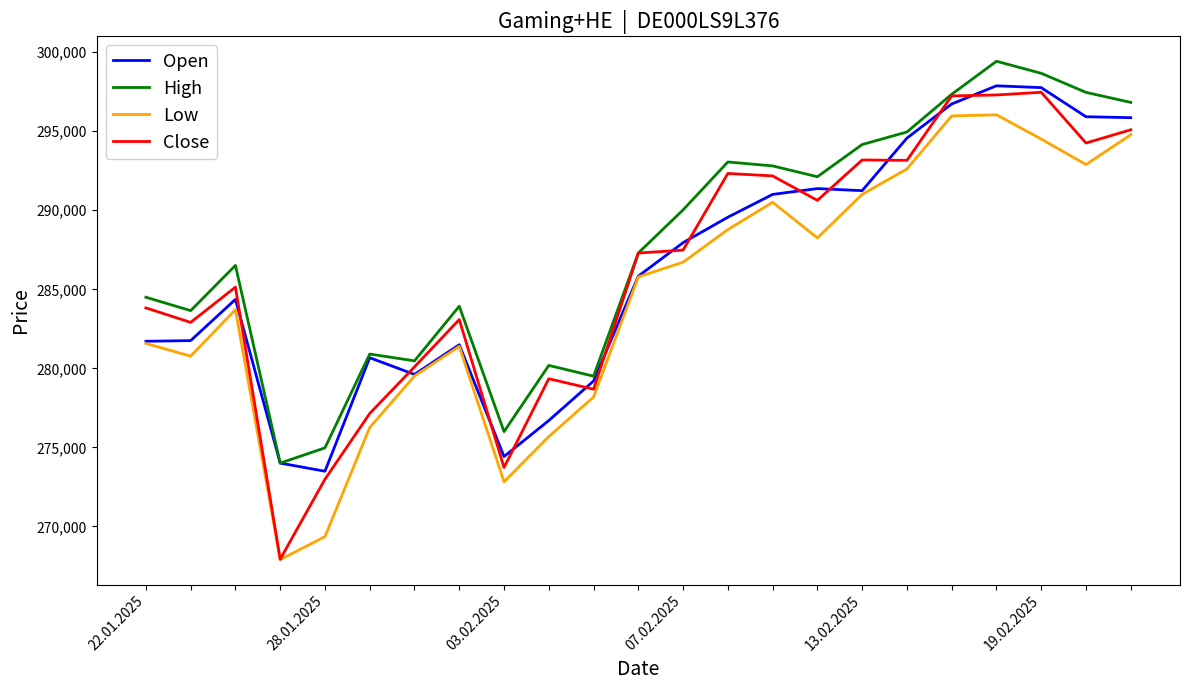

What is the lowest value of the High series?

274002